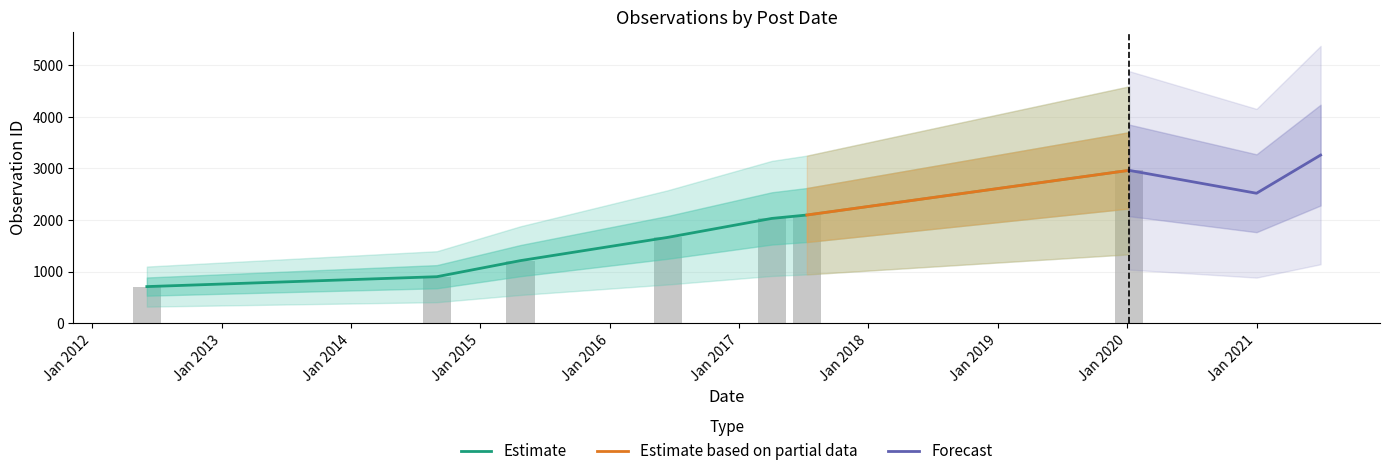

What is the change in value from 2017-07-11 to 2020-01-07?

+867